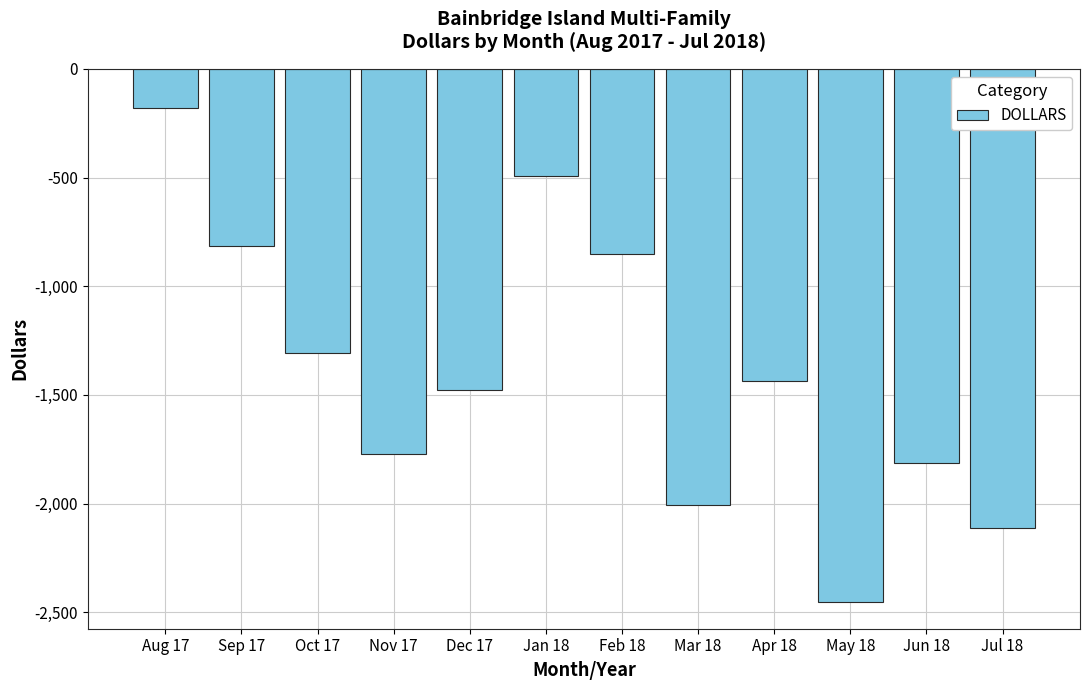

Between May 18 and Sep 17, which is larger?

Sep 17